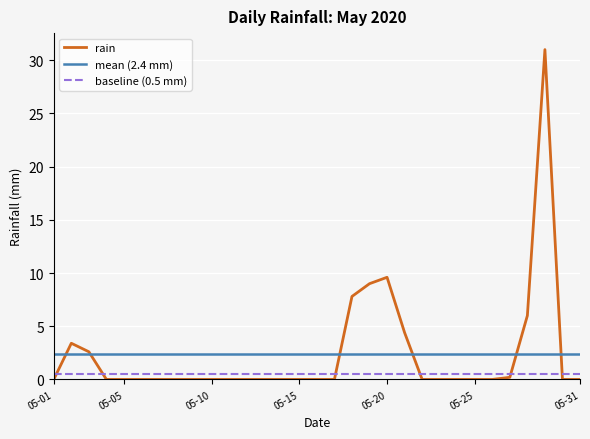

True or false: the data has more than 2 interior local peaks.

True